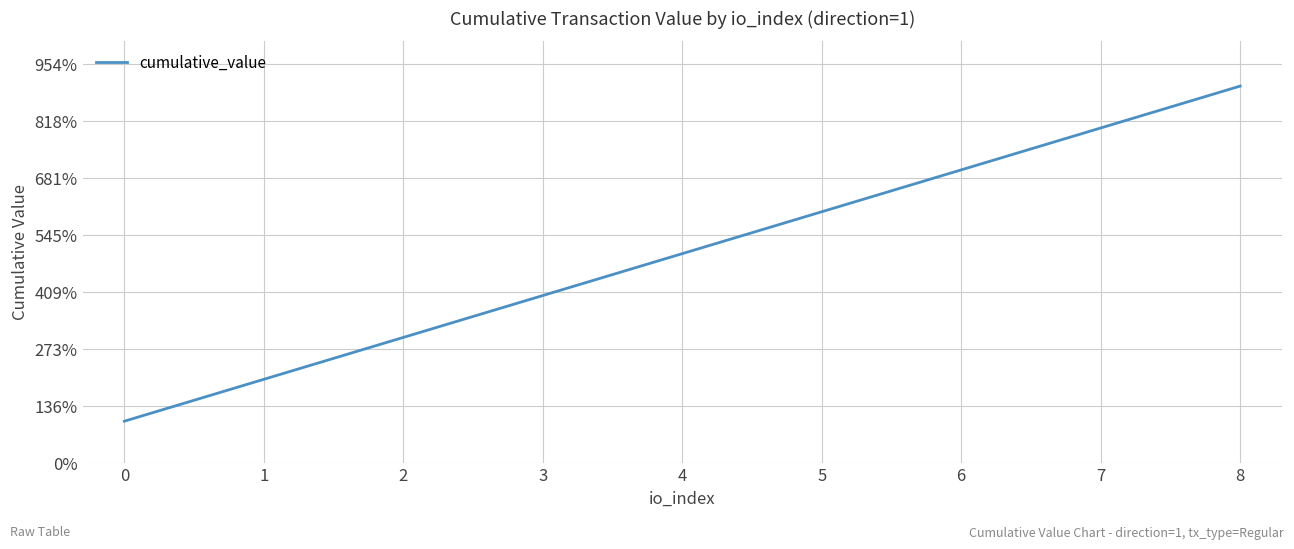

The chart shows a value of 1830.2 at 6. True or false?

False